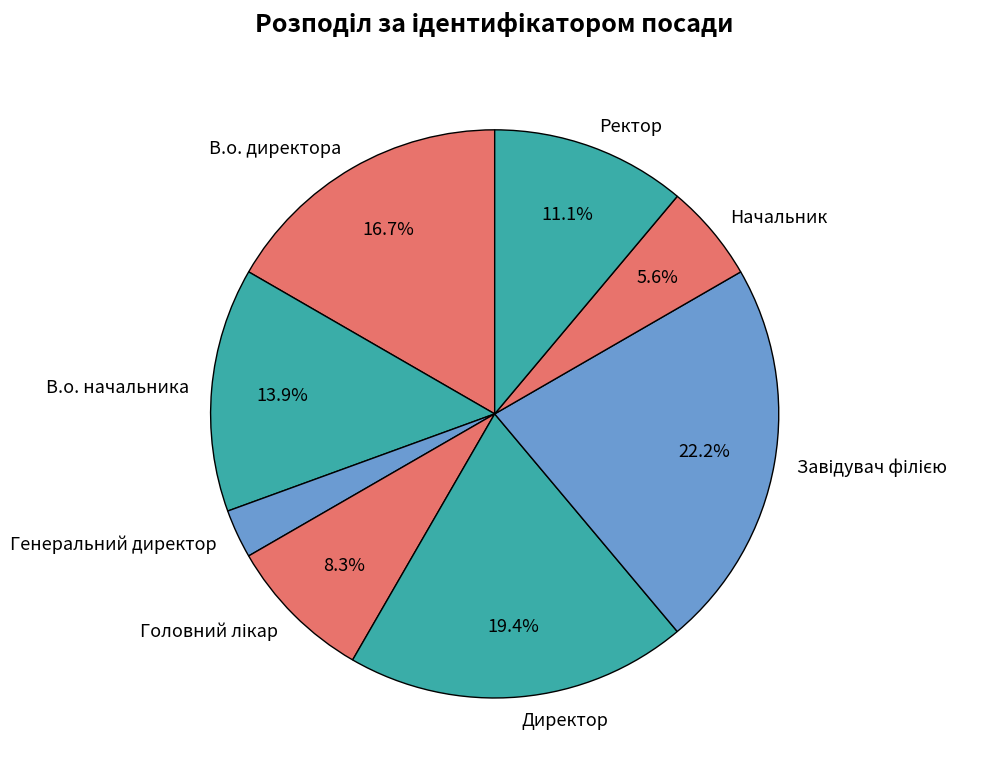

Between В.о. директора and Генеральний директор, which is larger?

В.о. директора